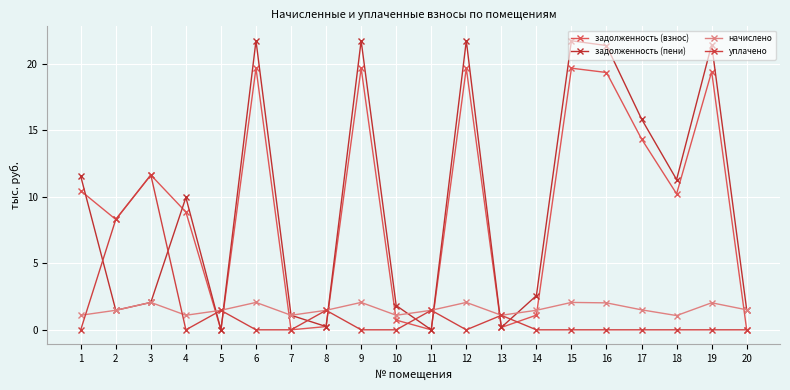

Rank the series at 15 from highest to lowest value.

задолженность (пени), задолженность (взнос), начислено, уплачено